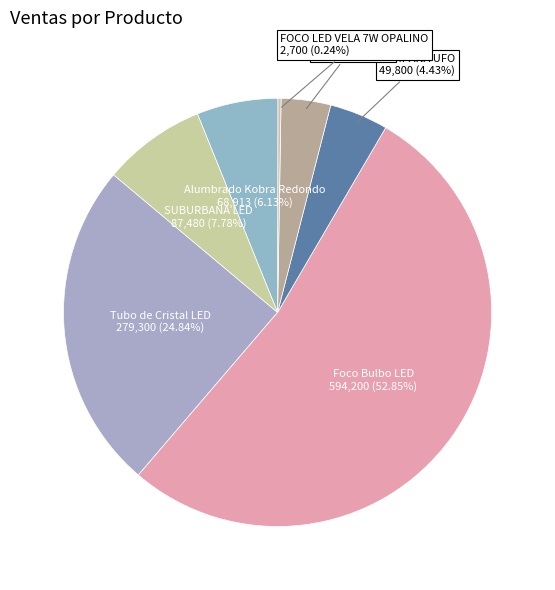

What is the smallest slice in the pie chart?

FOCO LED VELA 7W OPALINO